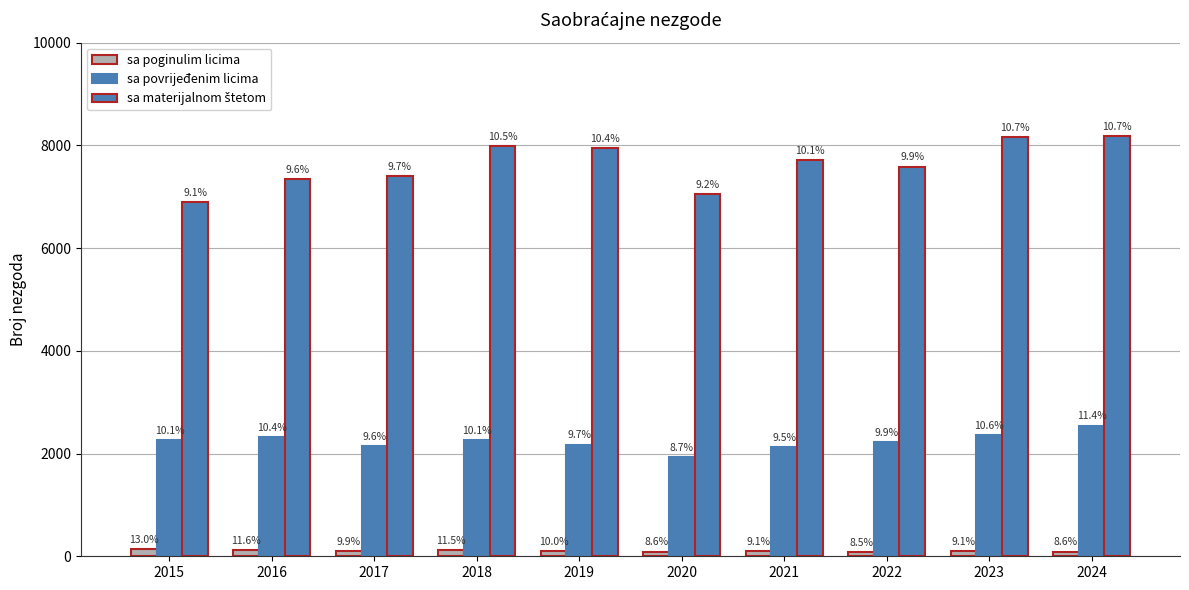

How many groups of bars are there?

10